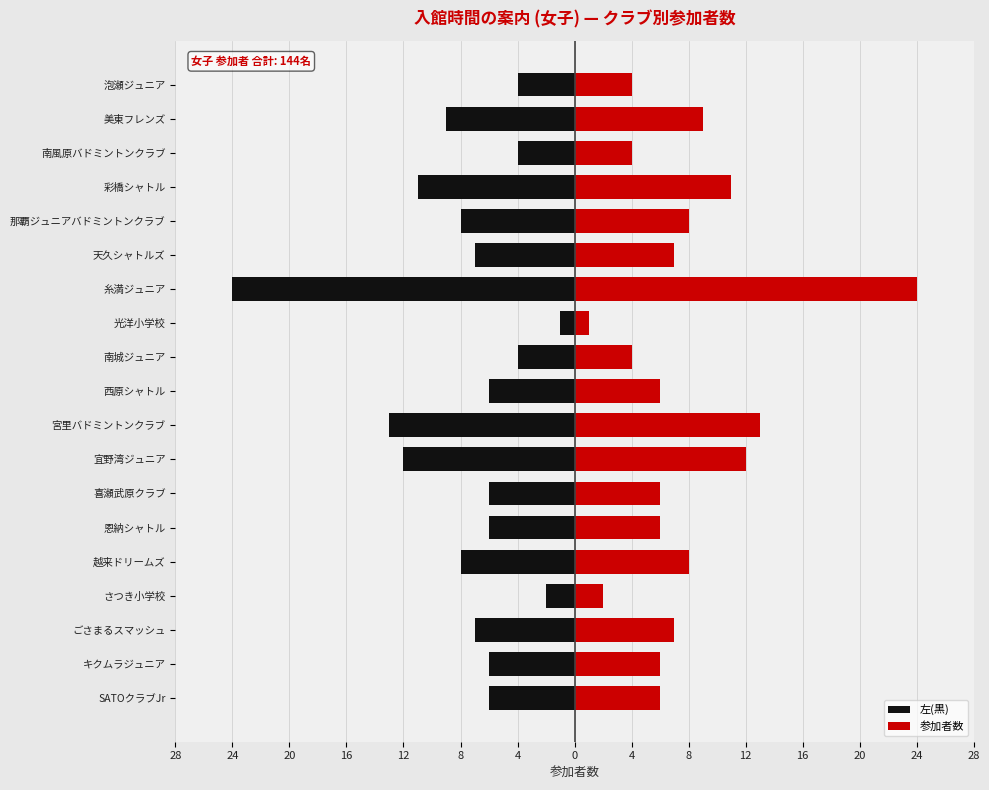

What is the label of the 2nd bar from the left?

キクムラジュニア